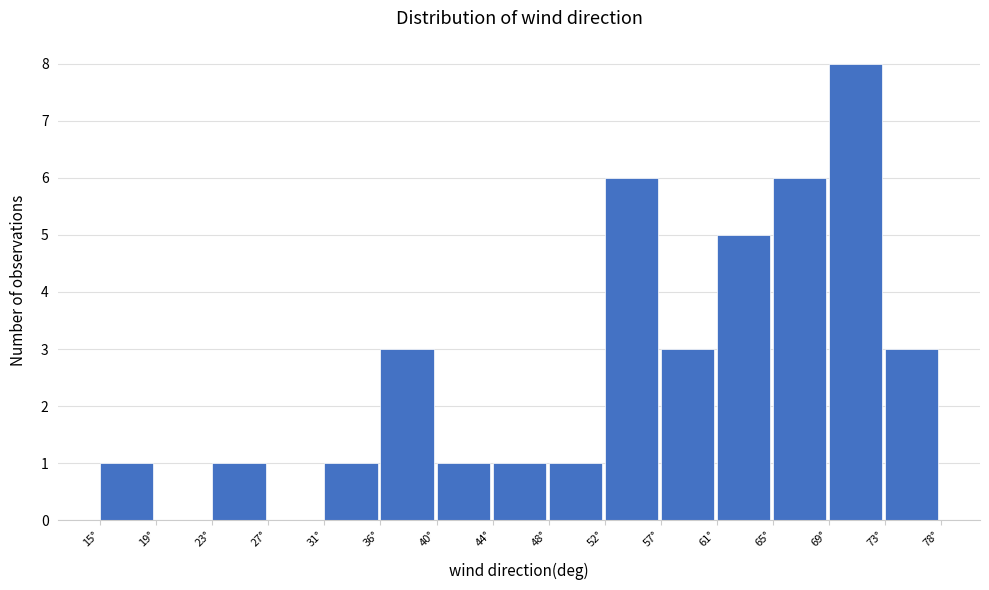

Reading left to right, what are all the values shown in this chart?

15°=1	19°=0	23°=1	27°=0	31°=1	36°=3	40°=1	44°=1	48°=1	52°=6	57°=3	61°=5	65°=6	69°=8	73°=3